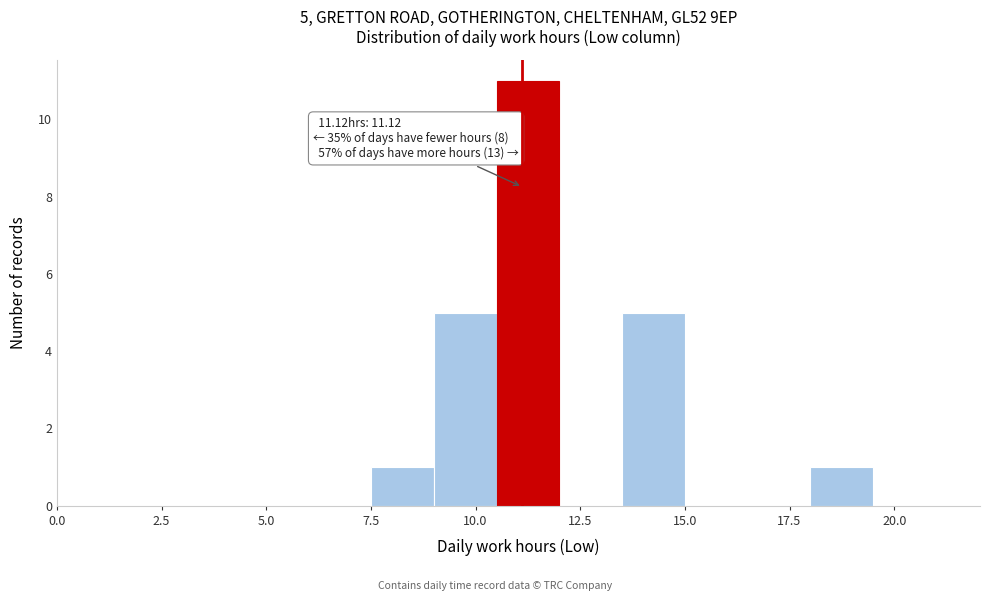

Read against the x-axis, roughly where is the centre of the tallest bar?

11.5